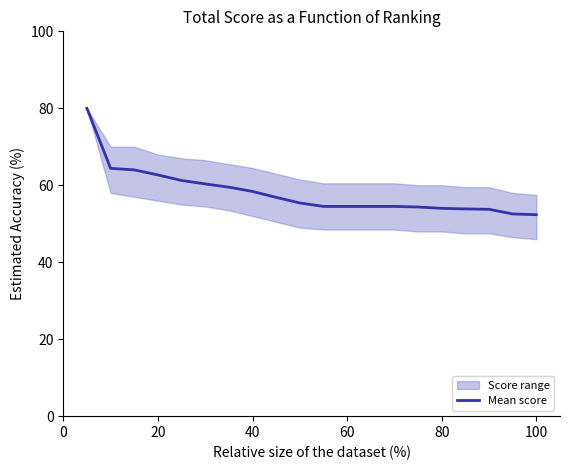

The value of Mean score at 60 is 95.4. True or false?

False